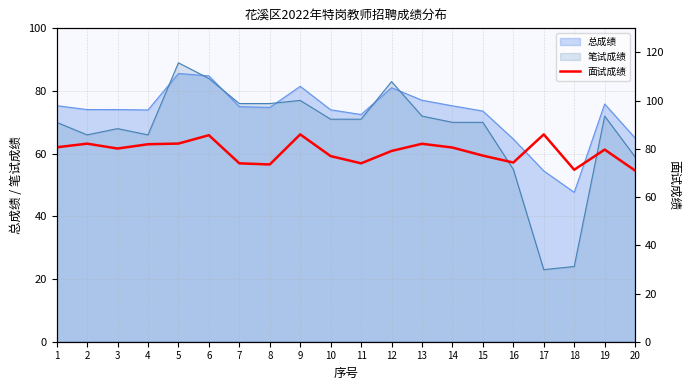

Is it true that 总成绩 equals 64.7 at 16?

True